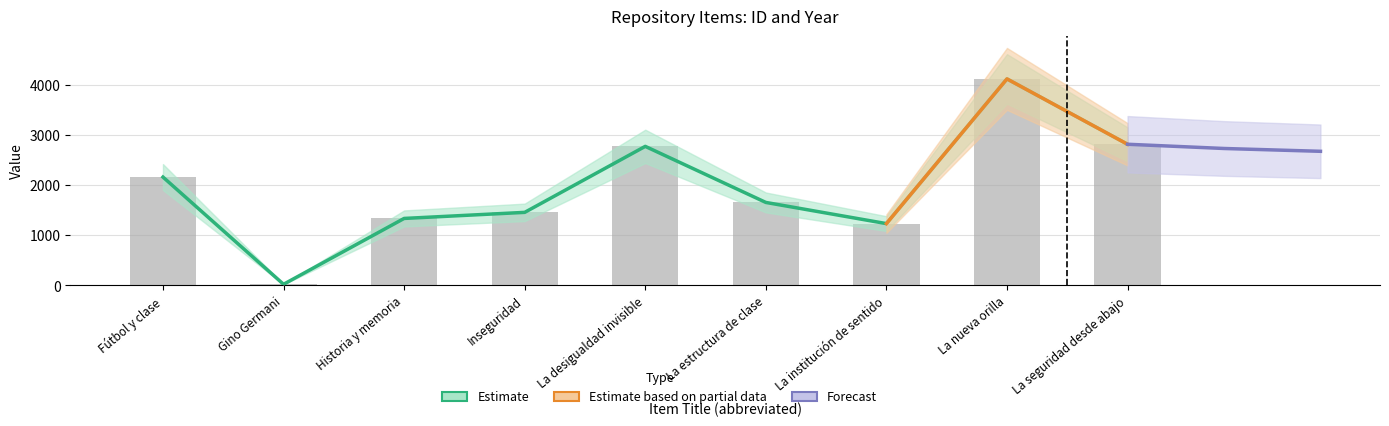

What is the sum of the values at Inseguridad and La desigualdad invisible?

4222